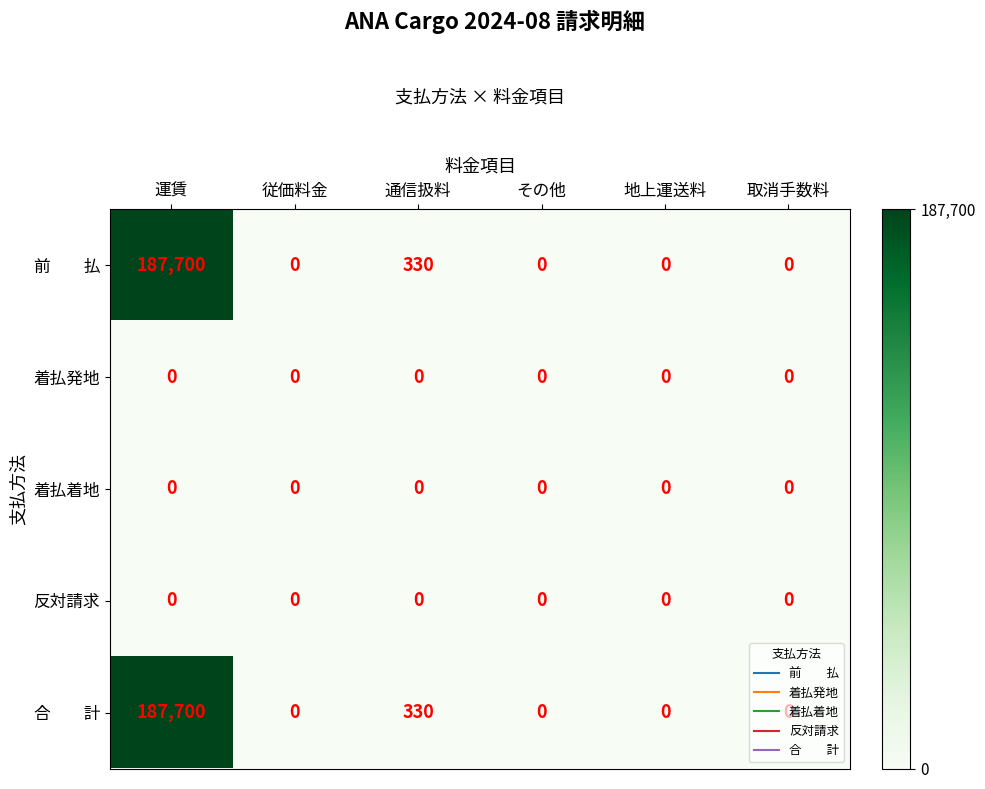

What is the spread (max minus min) of values at 運賃?

187700